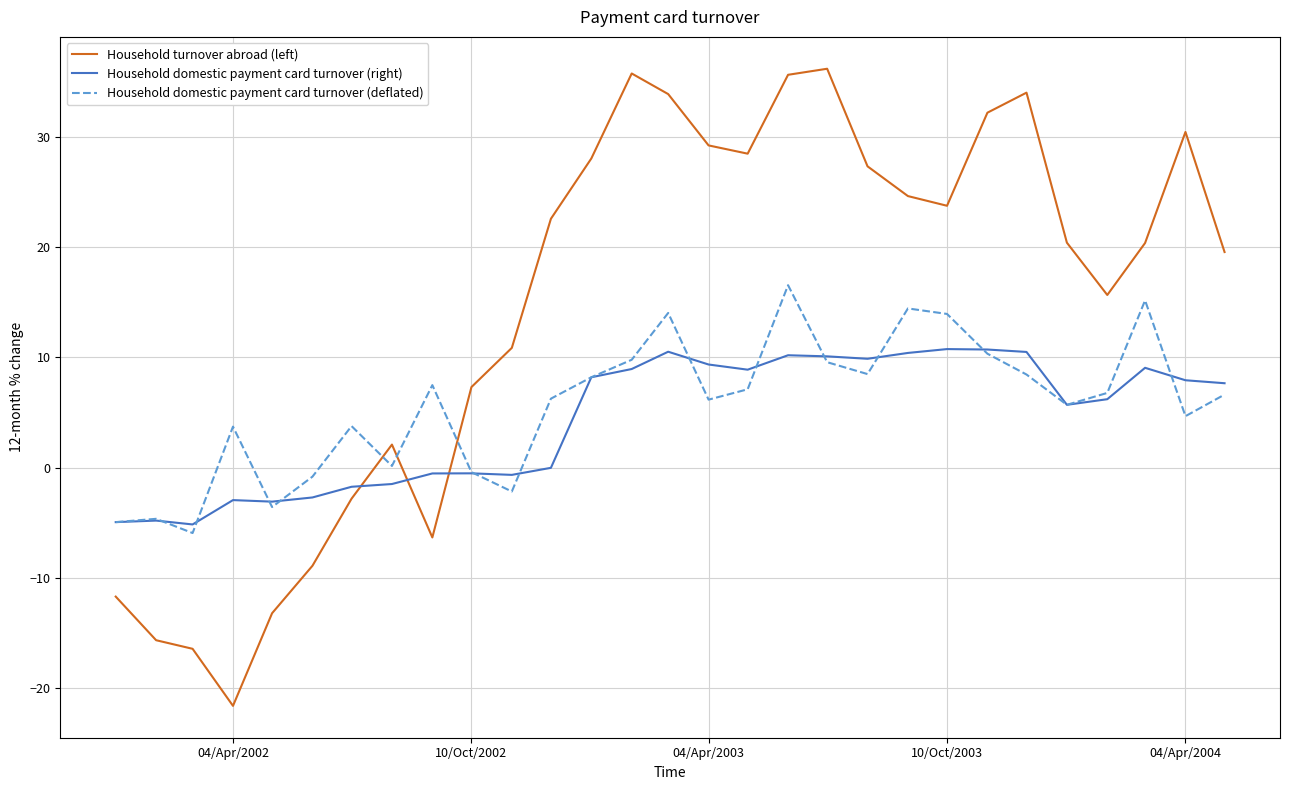

What is the minimum value for Household domestic payment card turnover (right)?

-5.2